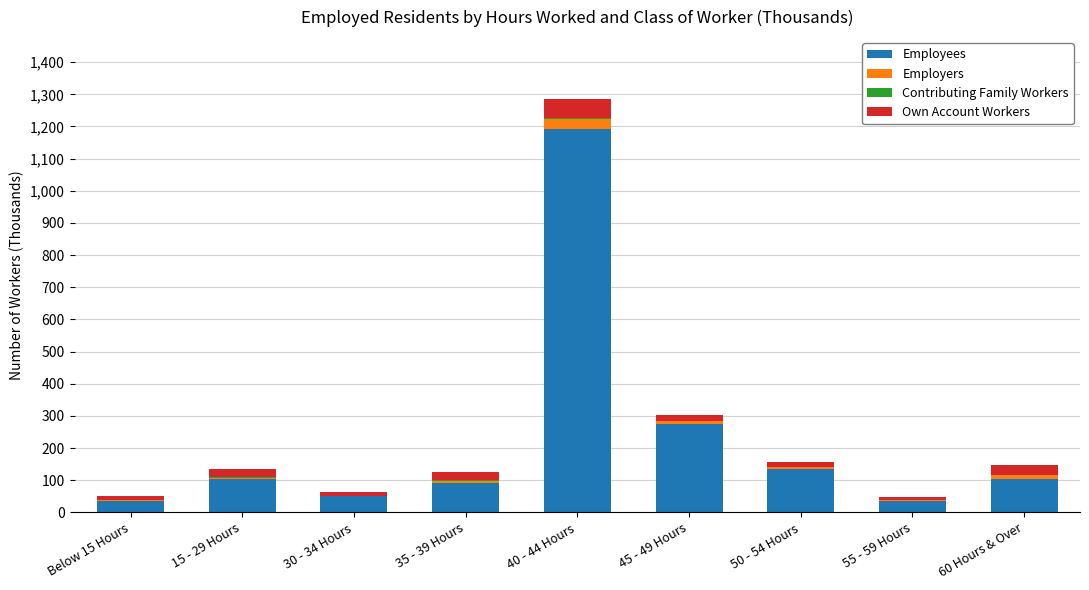

Count the number of data series in this chart.

4